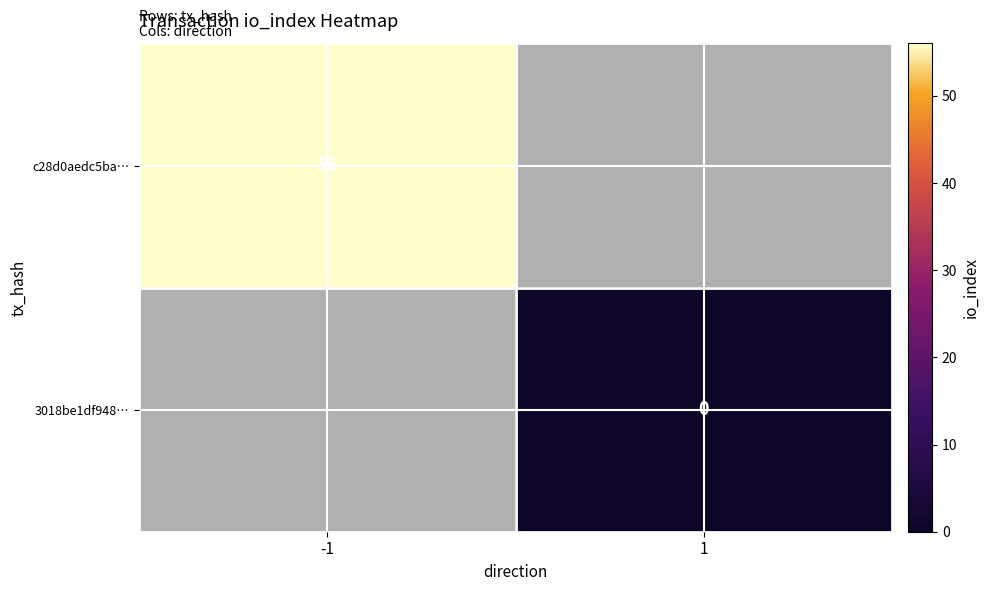

Is it true that c28d0aedc5ba… equals 93 at -1?

False